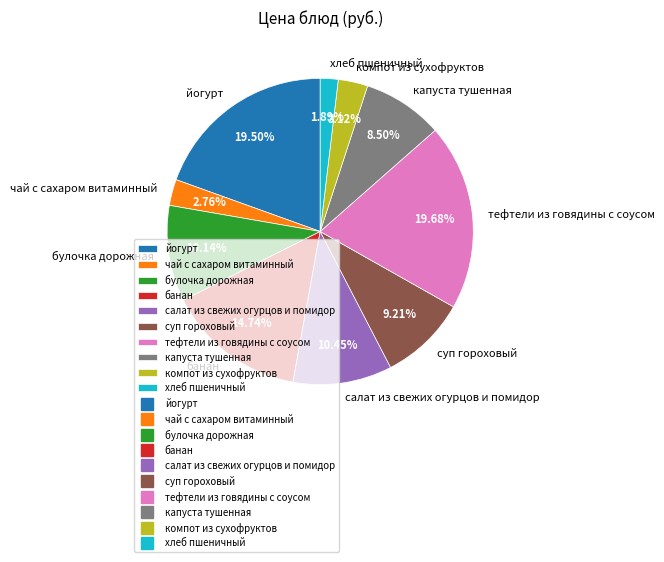

Which category has the smallest portion of the pie?

хлеб пшеничный